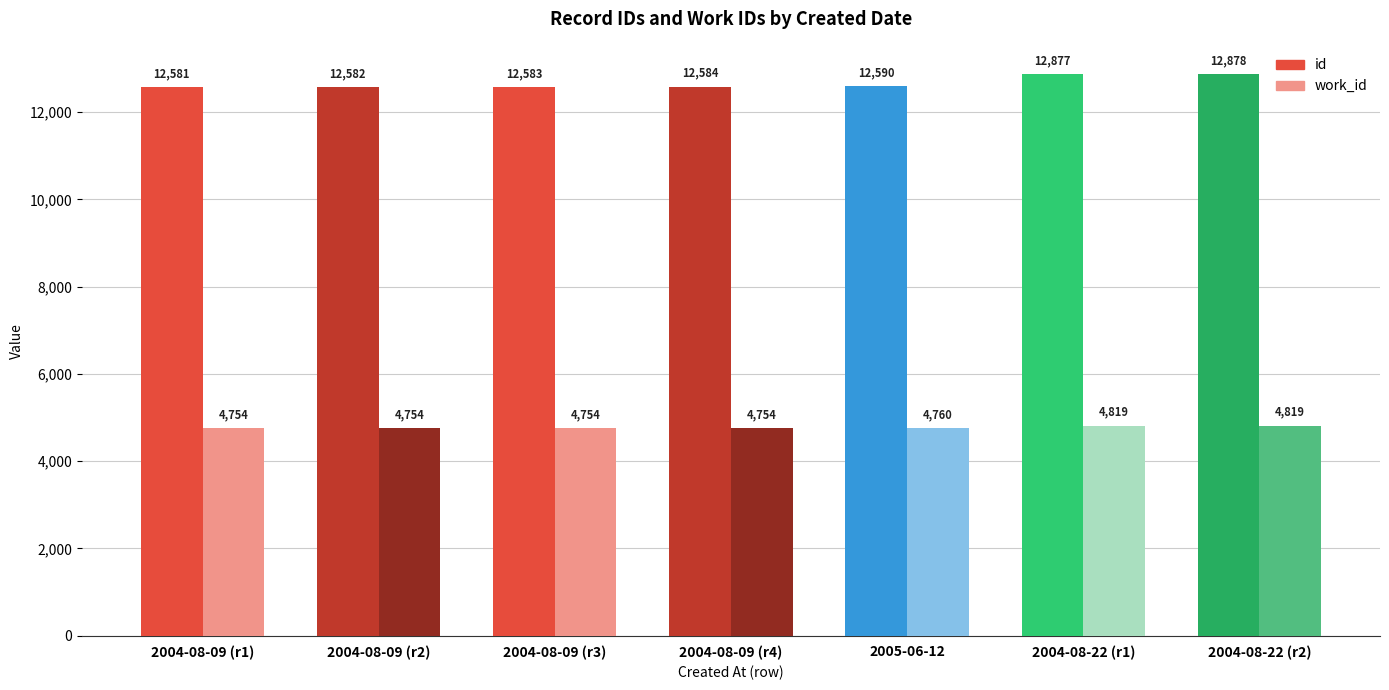

Reading left to right, list all the values displayed in this chart.

id: 12581	12582	12583	12584	12590	12877	12878
work_id: 4754	4754	4754	4754	4760	4819	4819